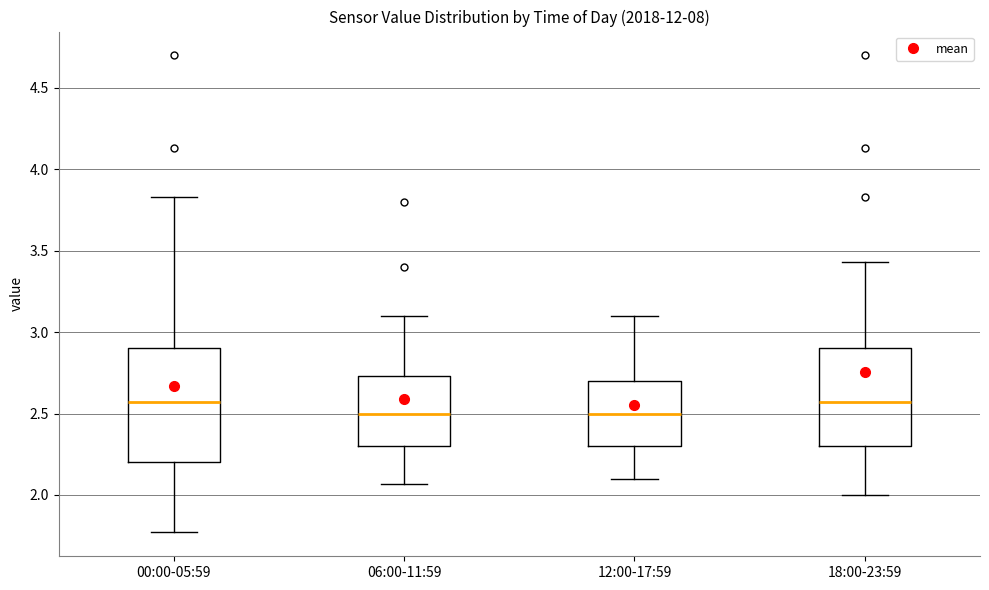

Where is the upper edge of the box for 12:00-17:59 on the y-axis? The values are not printed on the chart, so give them approximately, as read against the axis.

2.70